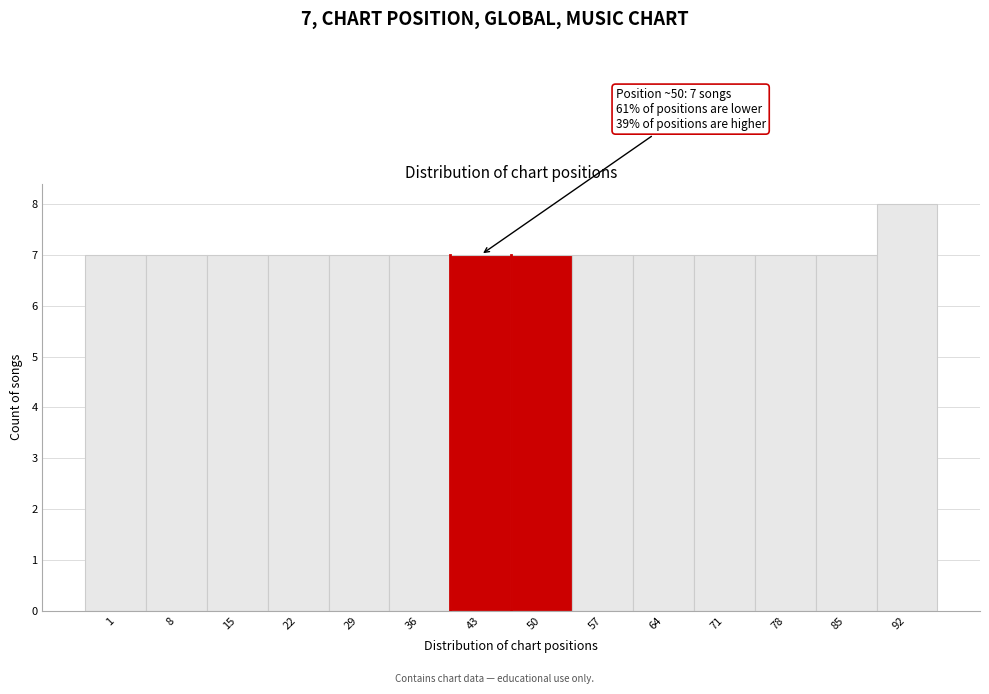

Reading right to left, extract all data points from this chart.

8	7	7	7	7	7	7	7	7	7	7	7	7	7